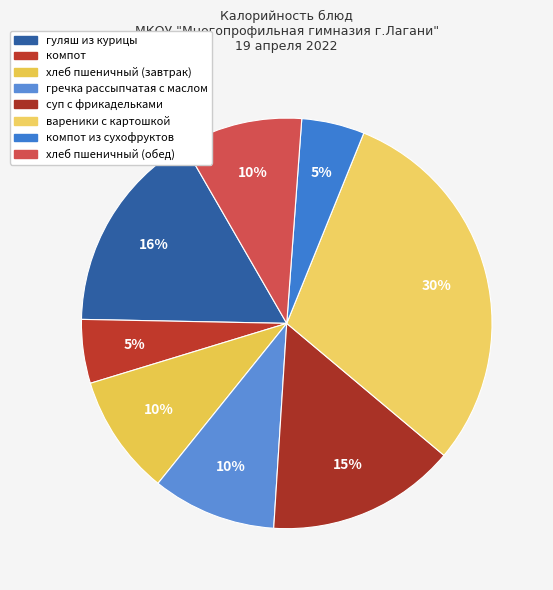

Count the number of slices in the pie.

8